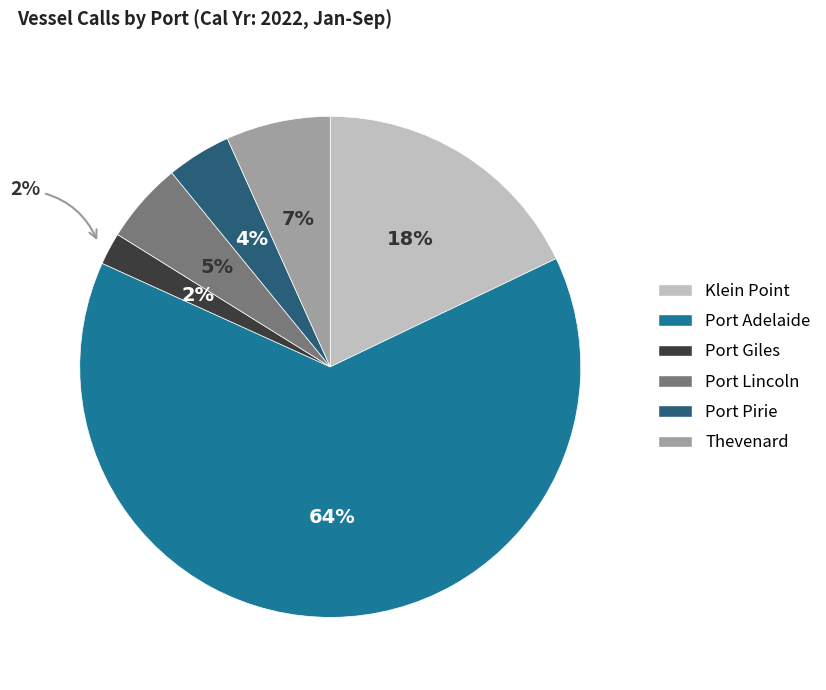

Between Port Adelaide and Port Lincoln, which is larger?

Port Adelaide